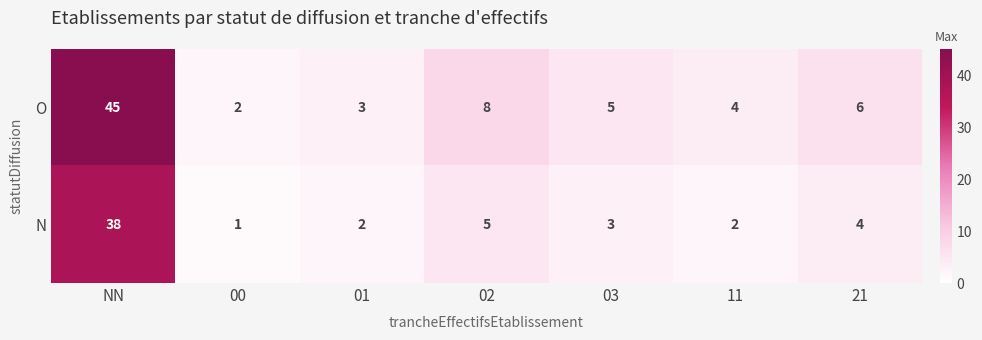

Reading left to right, list all the values displayed in this chart.

O: NN=45	00=2	01=3	02=8	03=5	11=4	21=6
N: NN=38	00=1	01=2	02=5	03=3	11=2	21=4